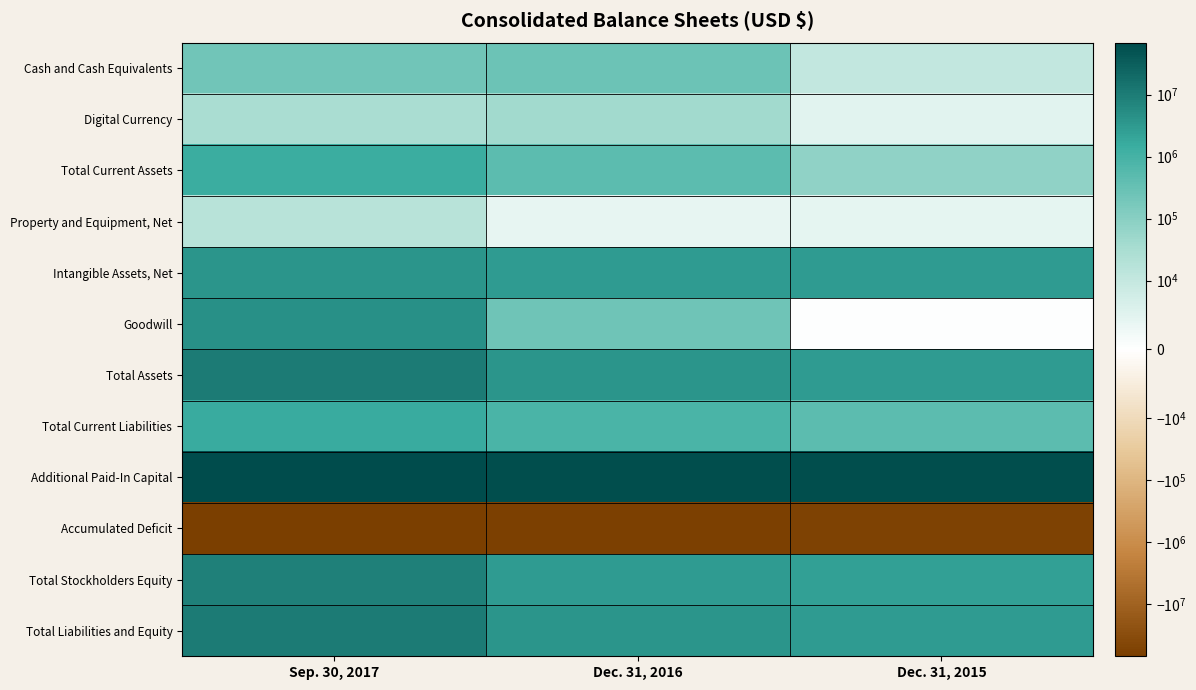

Which has a higher value, Dec. 31, 2016 or Dec. 31, 2015?

Dec. 31, 2016